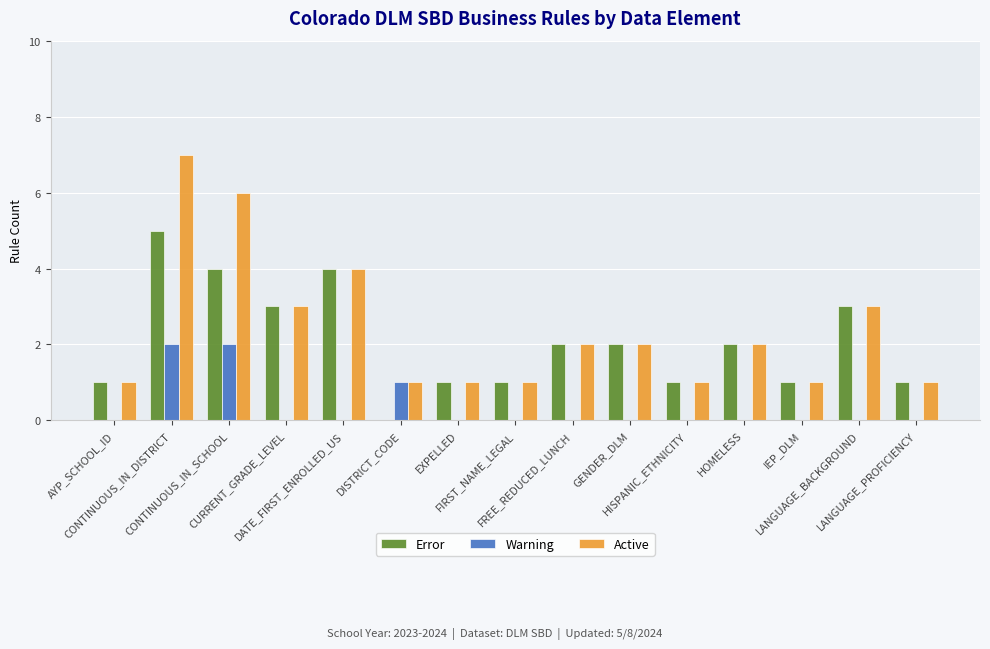

What is the highest value of the Active series?

7